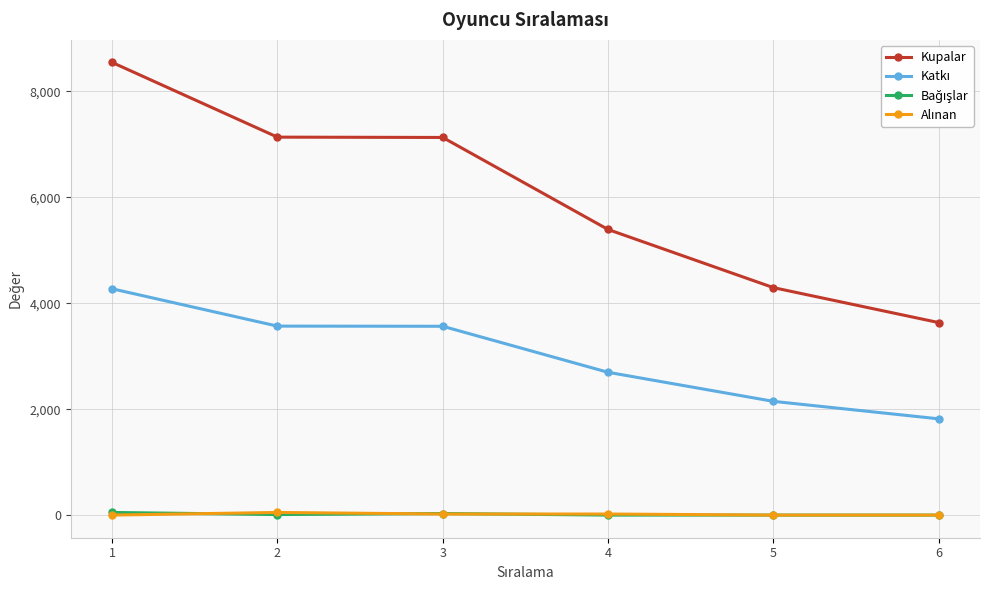

Which series has the largest total across all categories?

Kupalar